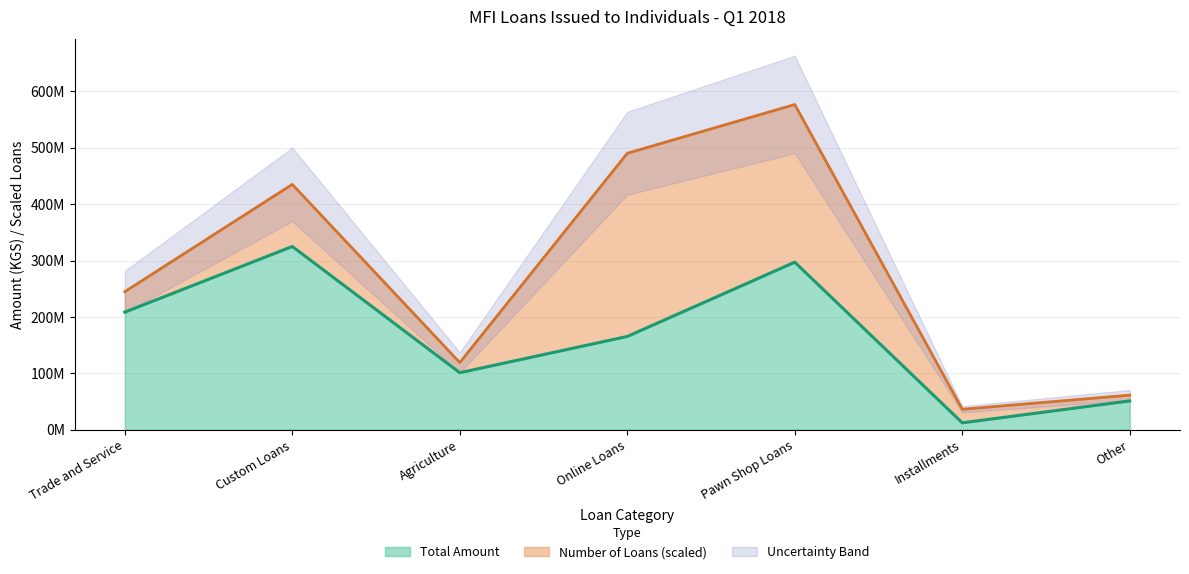

Rank the categories by value from highest to lowest.

Custom Loans, Pawn Shop Loans, Trade and Service, Online Loans, Agriculture, Other, Installments